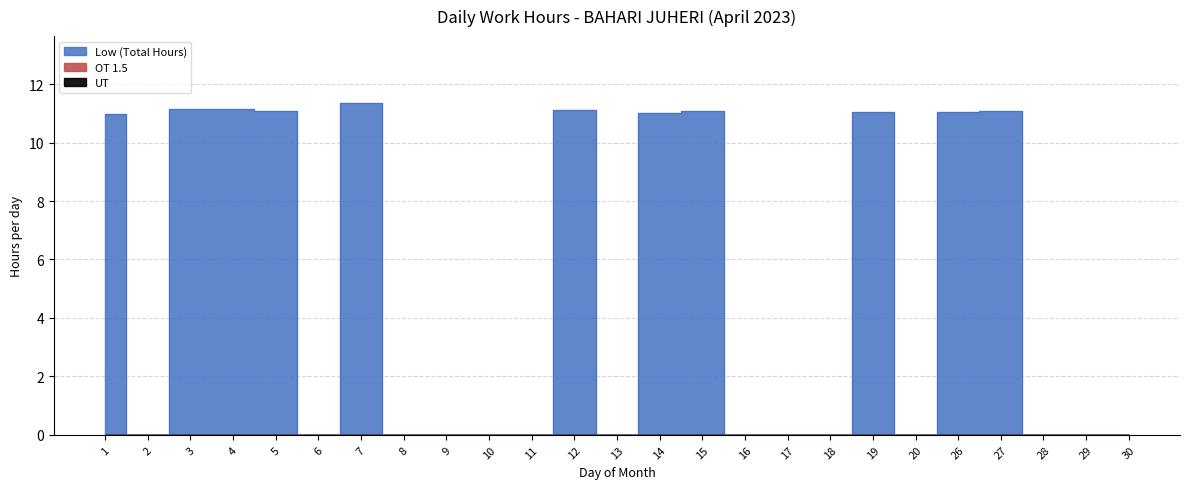

Rank the series at 12 from highest to lowest value.

Low (Total Hours), OT 1.5, UT